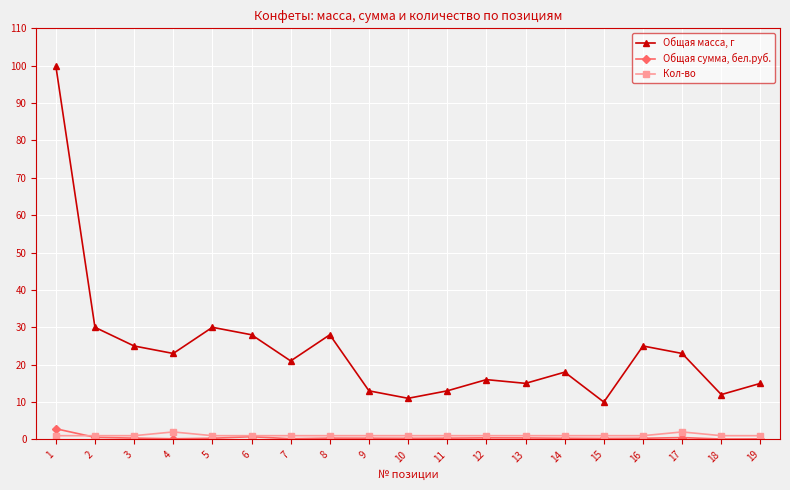

What is the sum of the Общая сумма, бел.руб. values at 7 and 19?

0.3